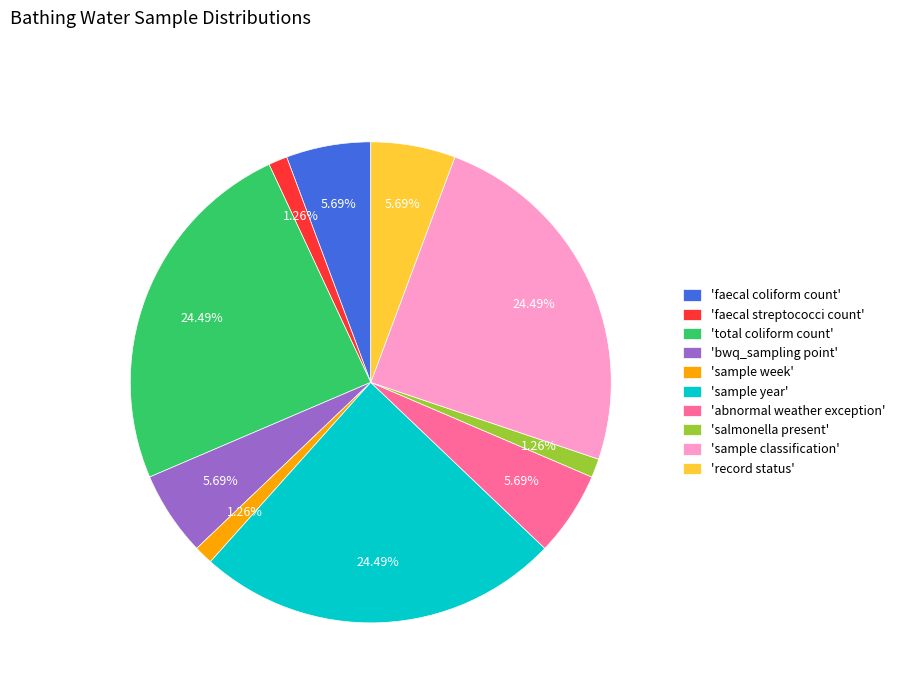

How many slices are in this pie chart?

10